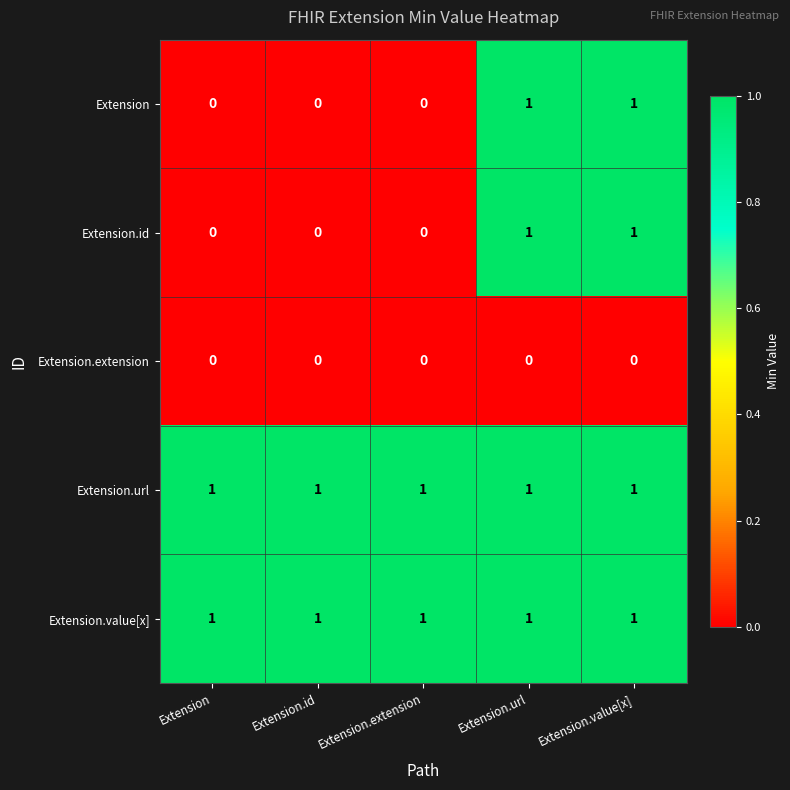

At how many categories does at least one series exceed 0?

5